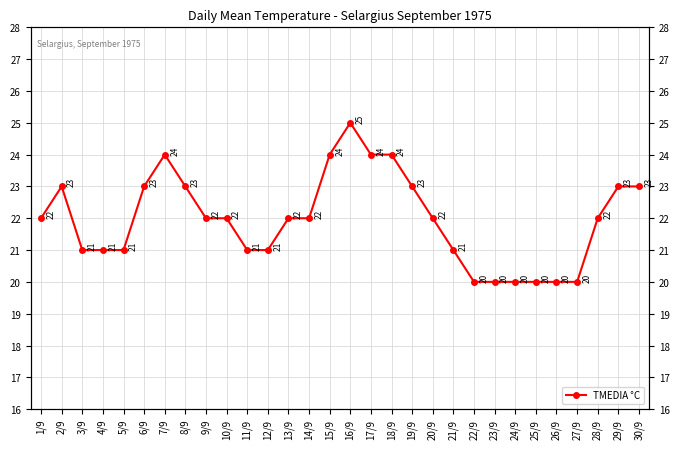

How many values are below 22?

12